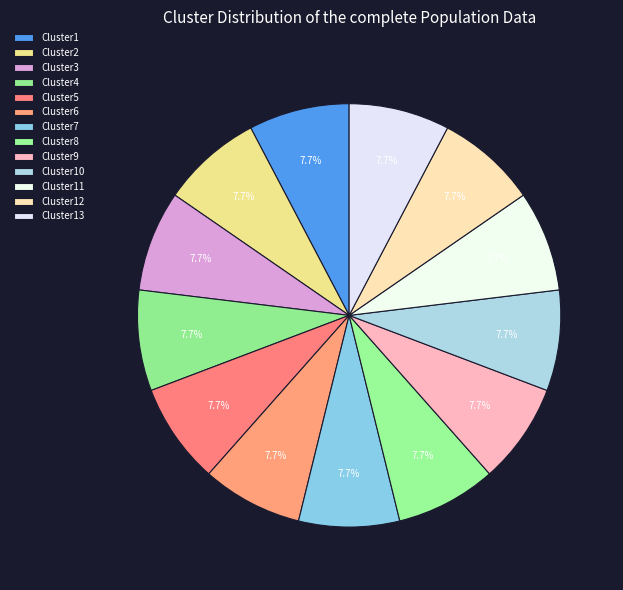

Is there a majority slice in this chart?

No